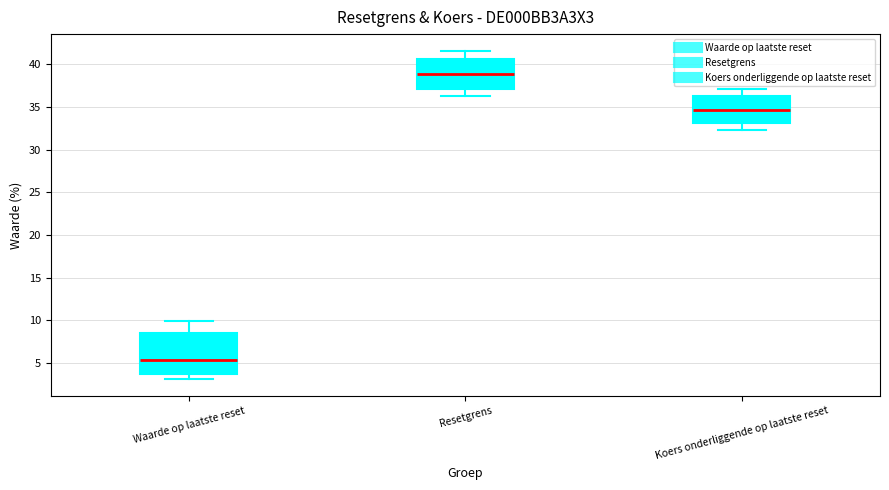

Reading left to right, read every box against the y-axis: the position of its median line, the range the box covers, and the ends of its whiskers. The values are not printed on the chart, so give them approximately, as read against the axis.

Waarde op laatste reset: median 5.5, box 3.5 to 8.5, whiskers 3.0 to 10.0
Resetgrens: median 39.0, box 37.0 to 40.5, whiskers 36.0 to 41.5
Koers onderliggende op laatste reset: median 34.5, box 33.0 to 36.5, whiskers 32.5 to 37.0